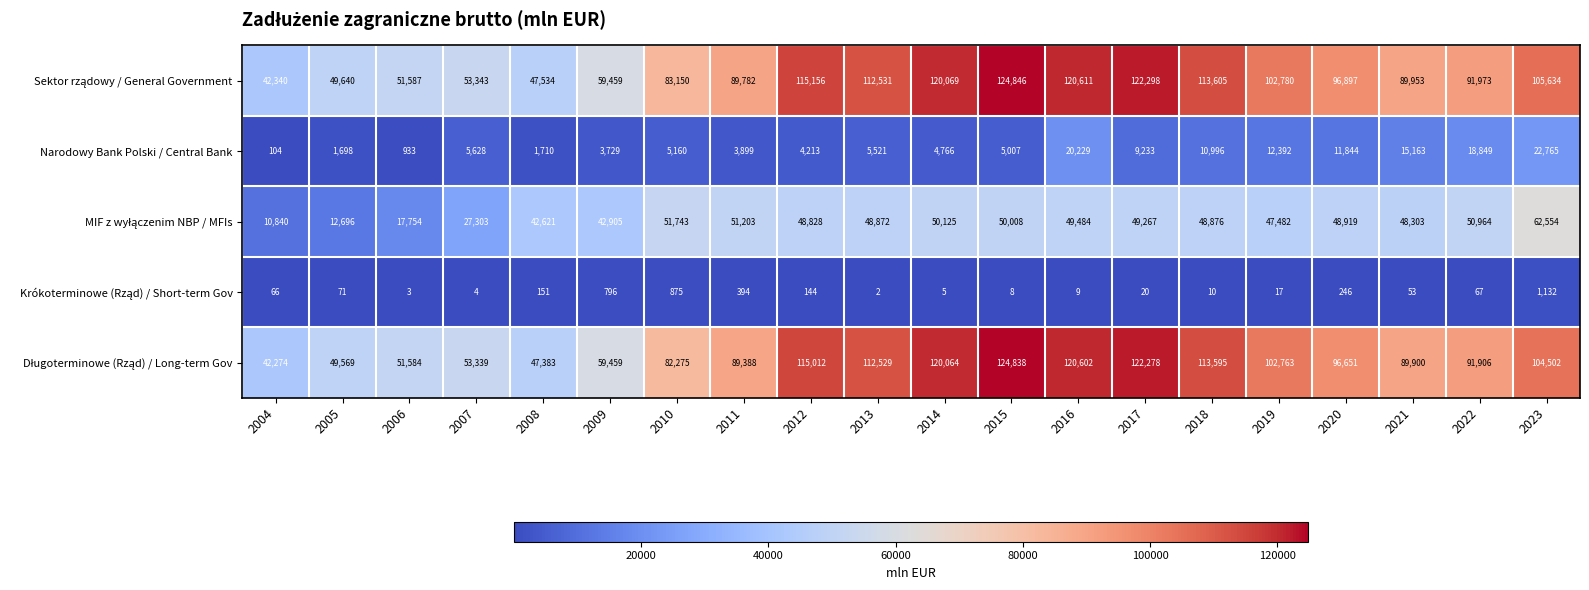

Which category has the highest value across all series?

2015